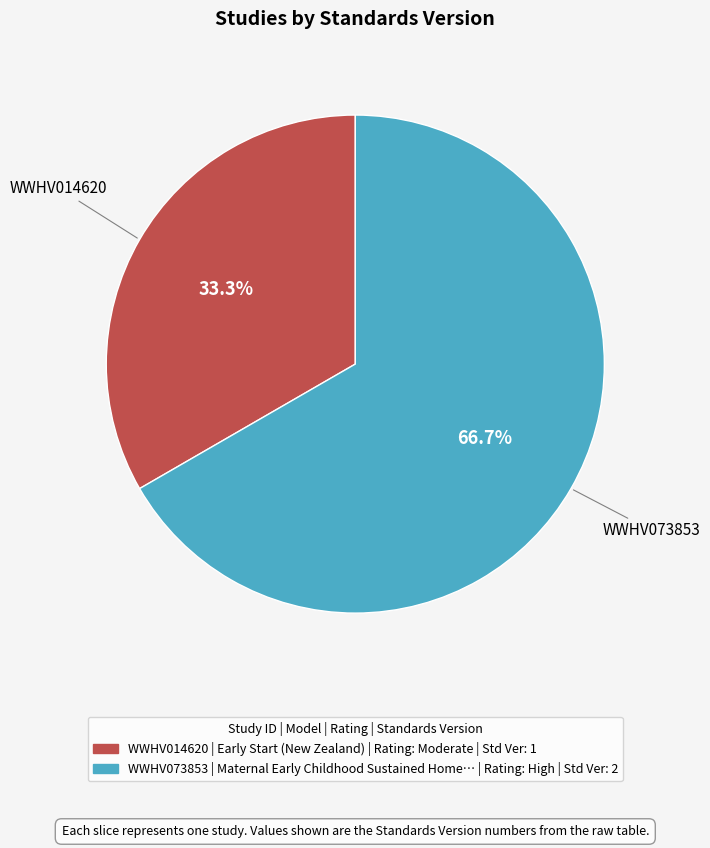

Rank the categories by value from lowest to highest.

WWHV014620, WWHV073853